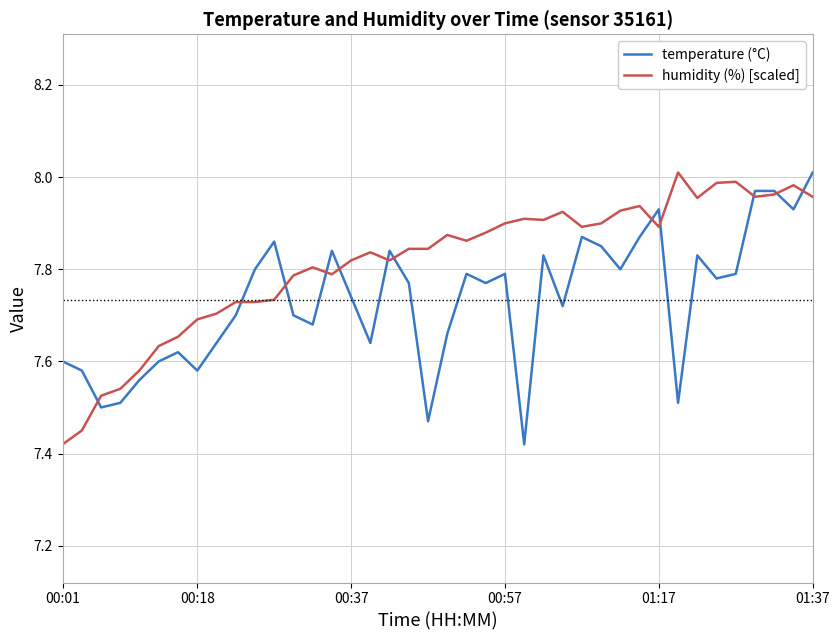

What is the sum of all temperature (°C) values?

309.3